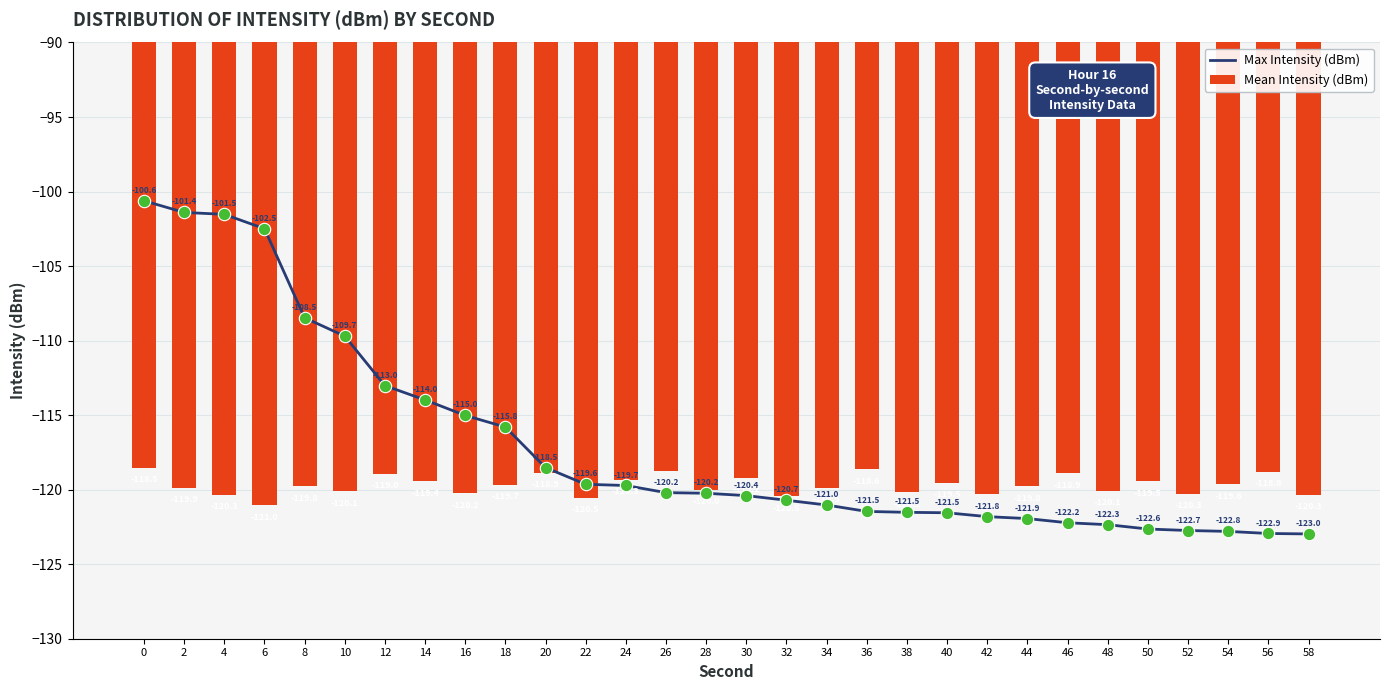

Which series reaches the minimum Y coordinate?

Max Intensity (dBm)